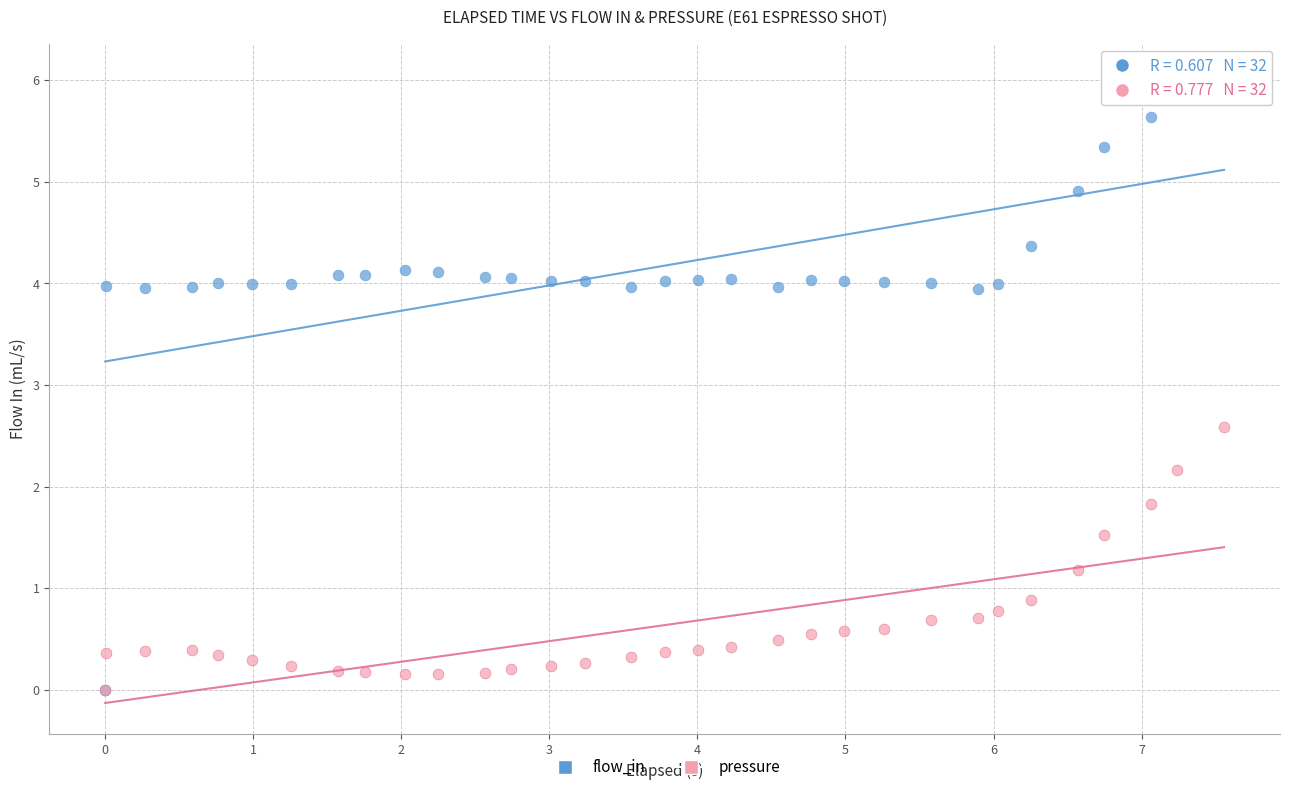

In the flow_in series, what Y value is closest to 3?

3.9